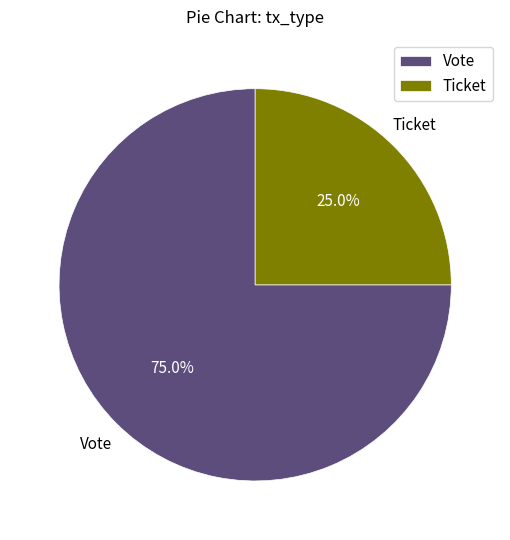

How many slices are in this pie chart?

2